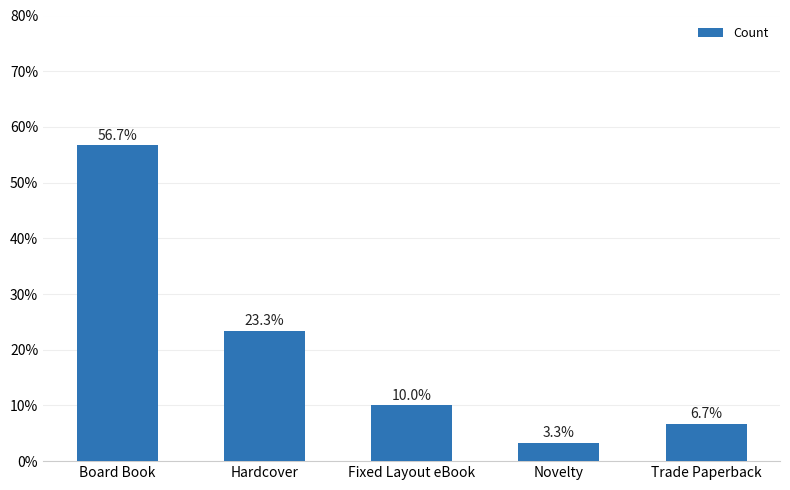

What is the maximum value shown in the chart?

56.7